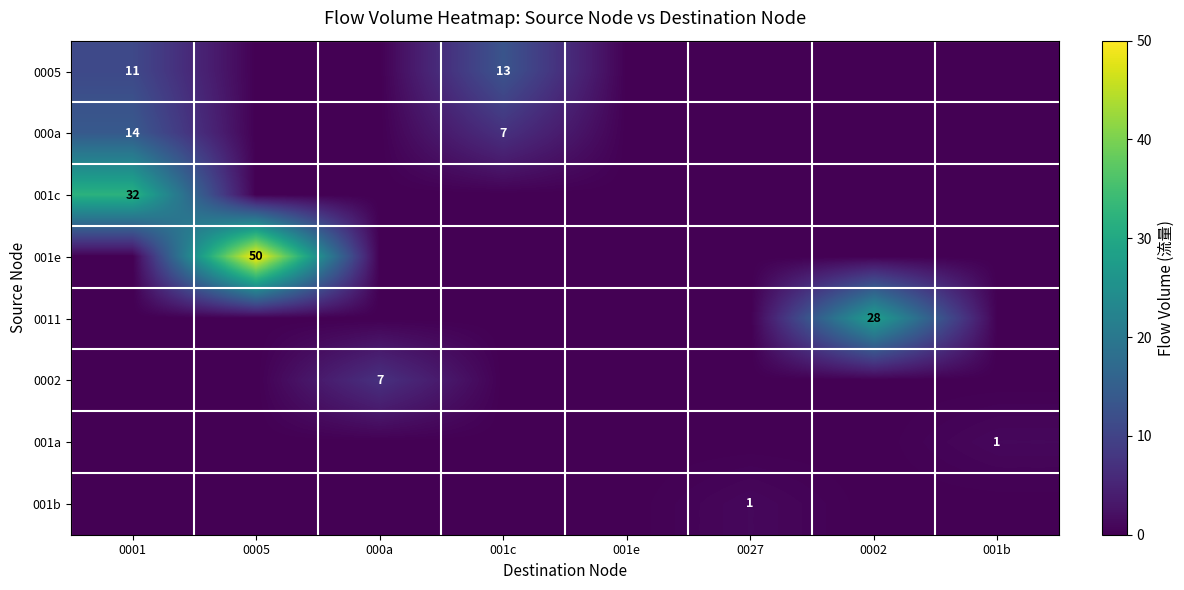

Is it true that 001a equals 1 at 001b?

True